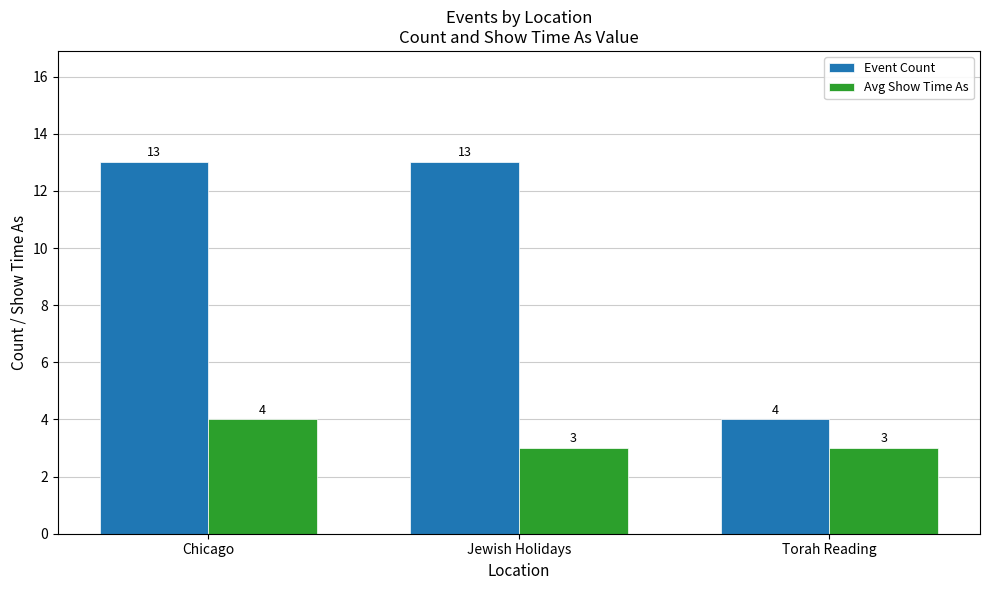

How many Event Count values are between 4 and 13?

3